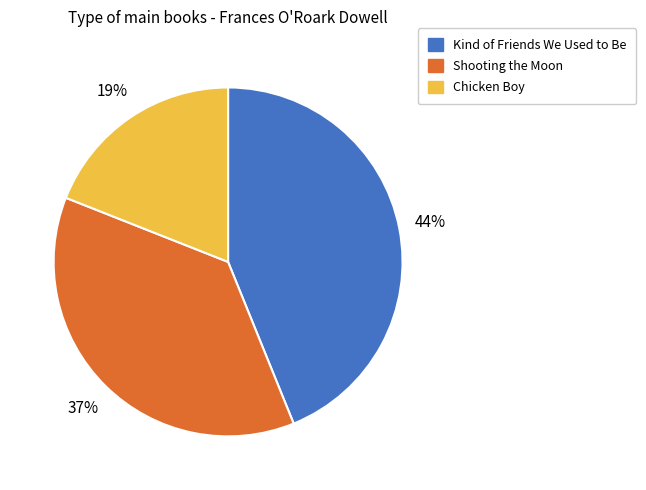

Is there a majority slice in this chart?

No